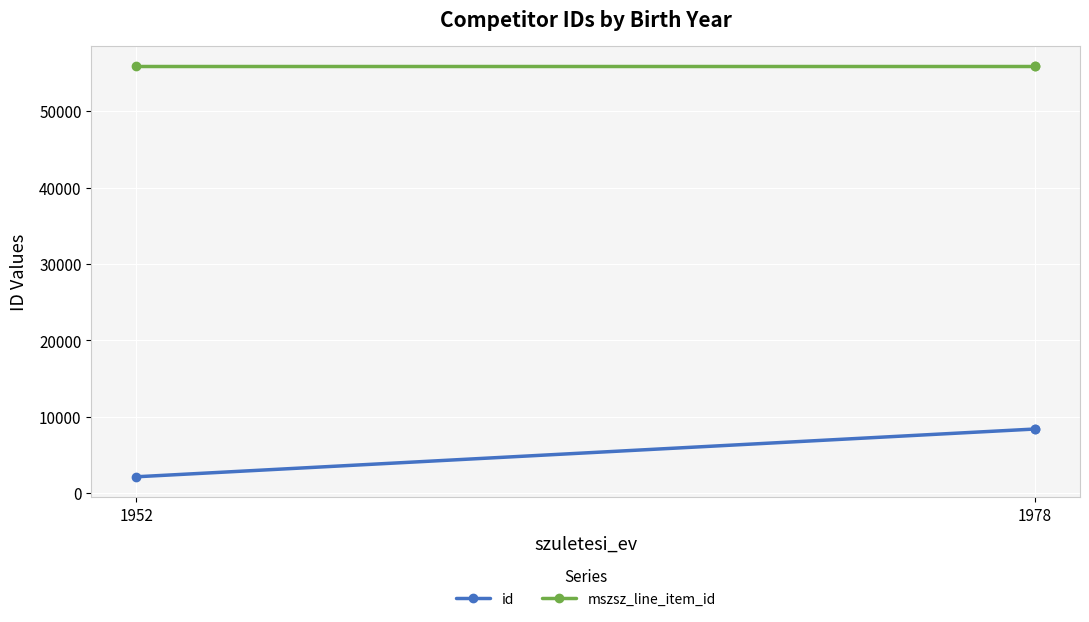

Is it true that mszsz_line_item_id equals 55859 at 1952?

True